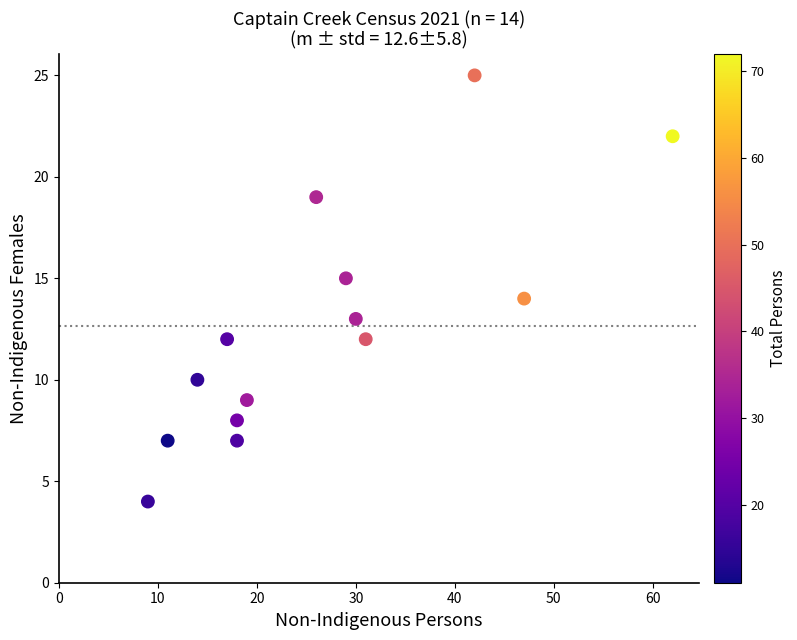

What is the range of Y values (max minus min)?

21